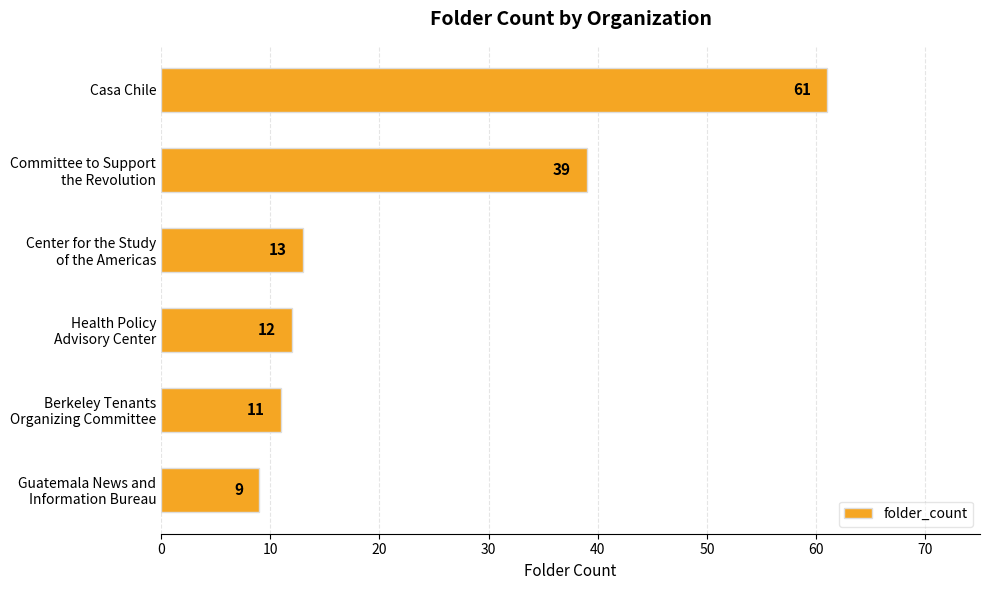

How many data points does each series have?

6